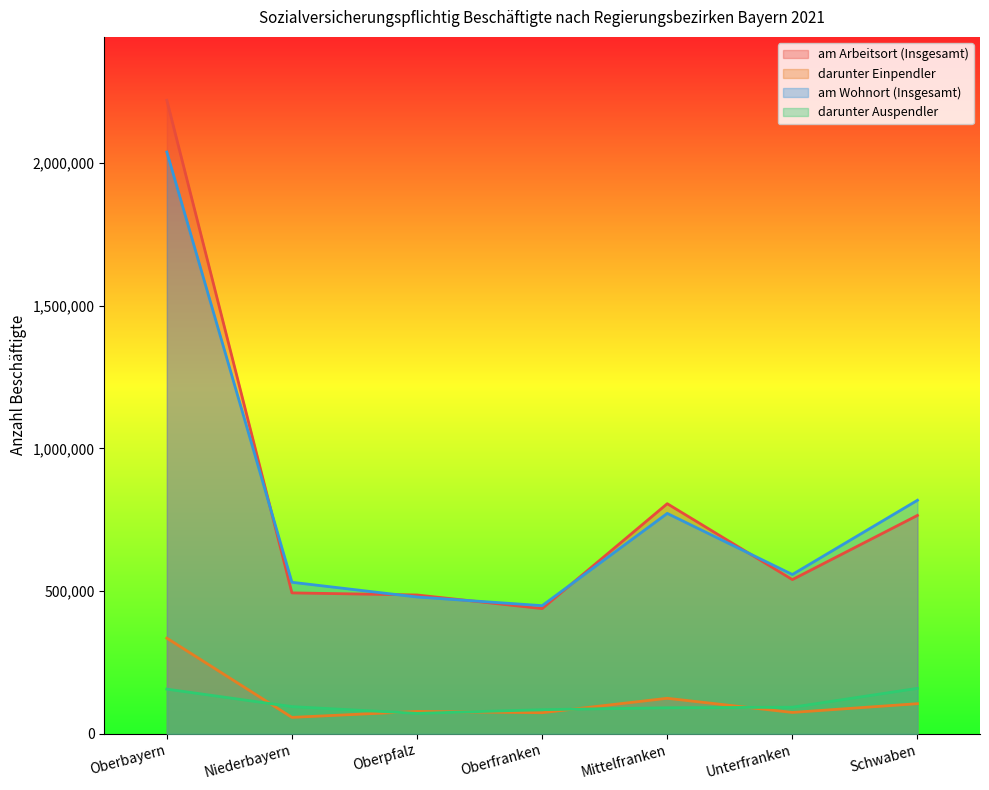

Which series changed the most between Oberfranken and Unterfranken?

am Wohnort (Insgesamt)